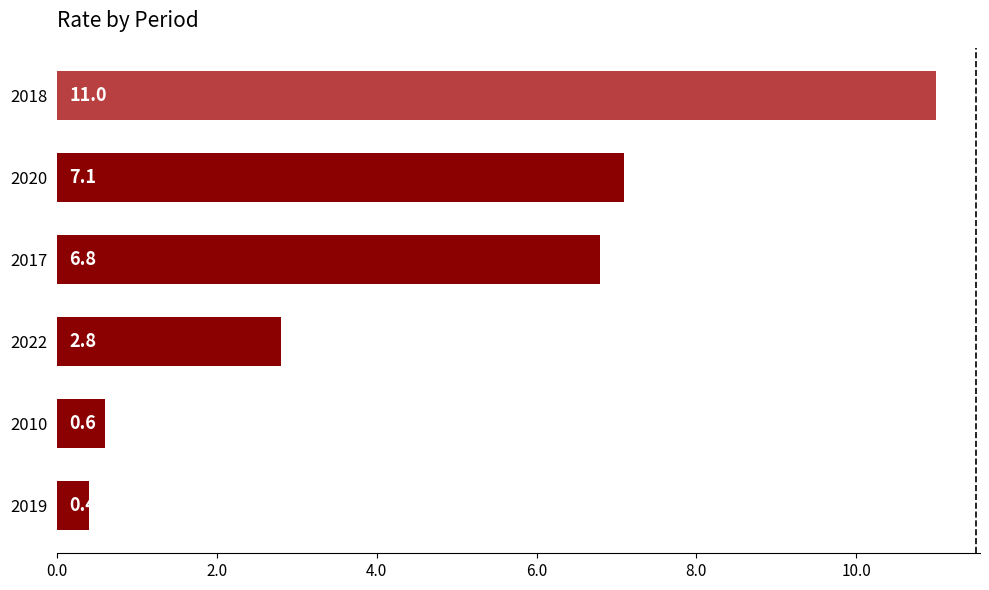

True or false: the data shows 11.0 at 2018.

True